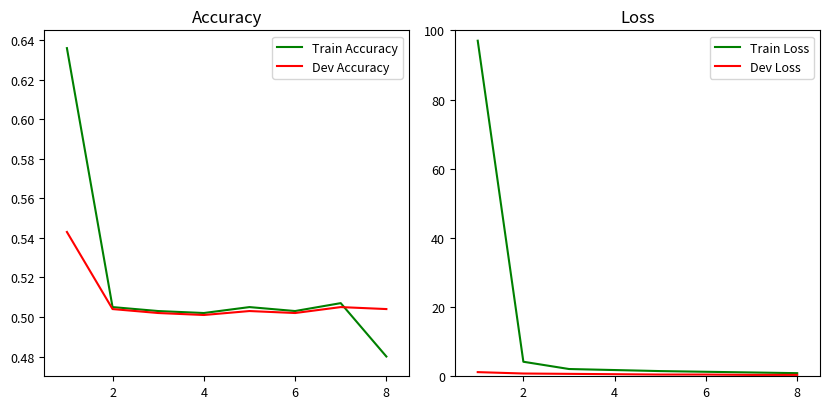

The Dev Accuracy series shows 0.8 at 6. True or false?

False